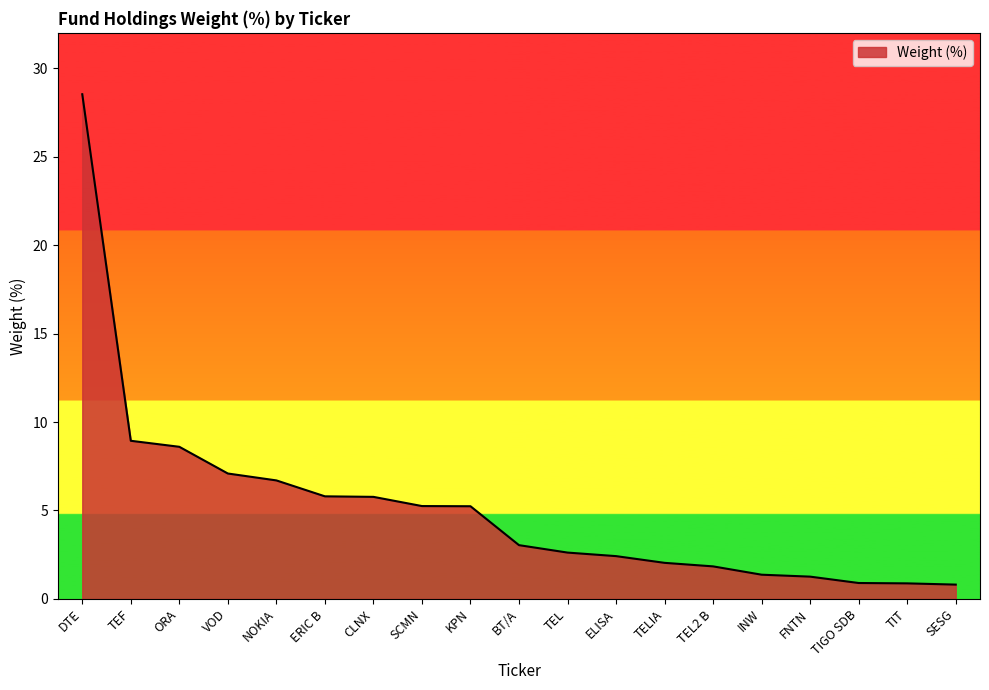

Which has a higher value, TIT or BT/A?

BT/A